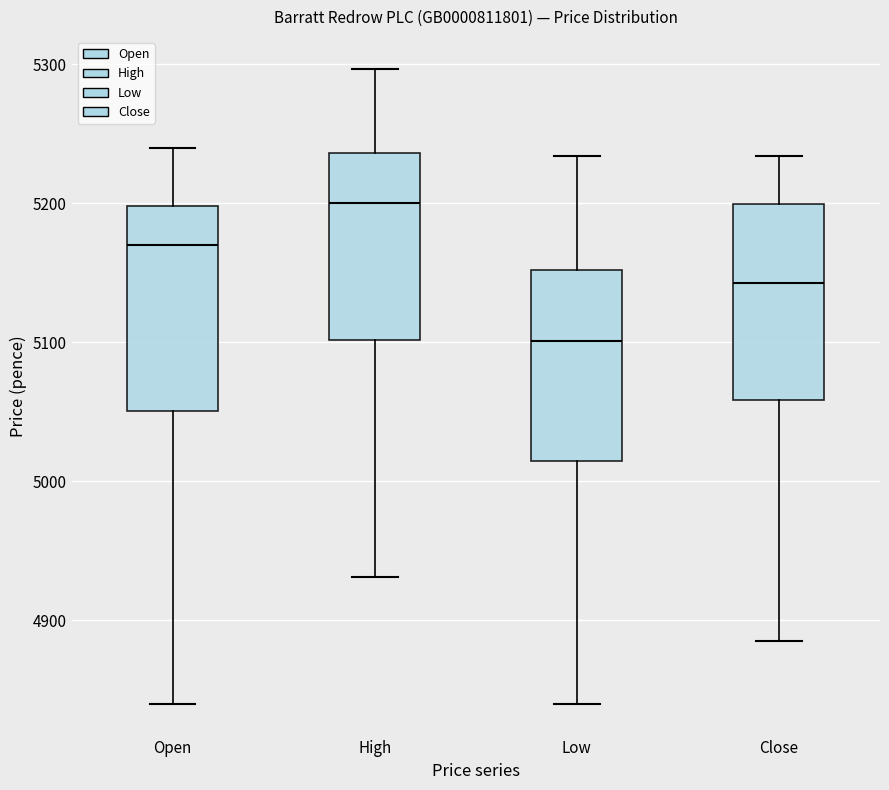

Reading left to right, read every box against the y-axis: the position of its median line, the range the box covers, and the ends of its whiskers. The values are not printed on the chart, so give them approximately, as read against the axis.

Open: median 5170, box 5050 to 5200, whiskers 4840 to 5240
High: median 5200, box 5100 to 5240, whiskers 4930 to 5300
Low: median 5100, box 5020 to 5150, whiskers 4840 to 5230
Close: median 5140, box 5060 to 5200, whiskers 4890 to 5230